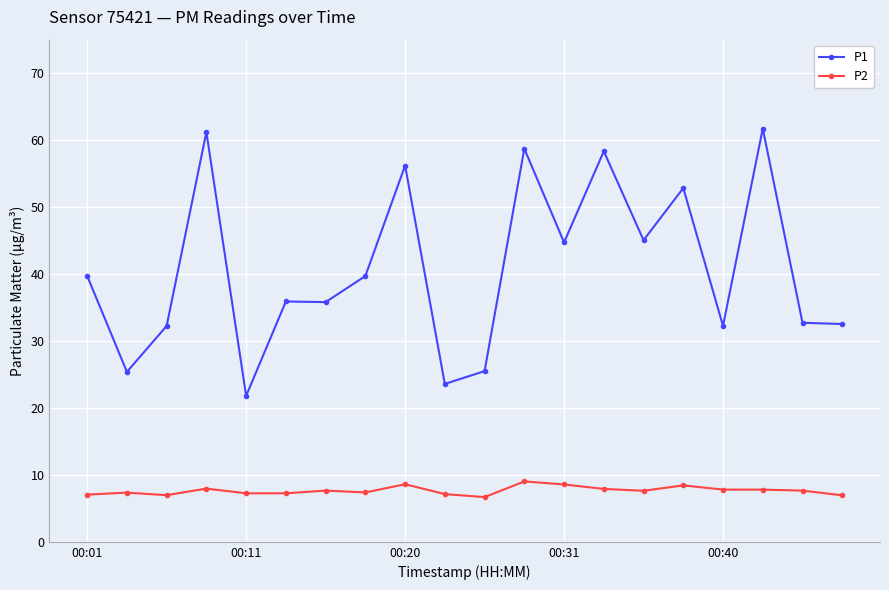

True or false: P1 and P2 intersect in this chart.

False